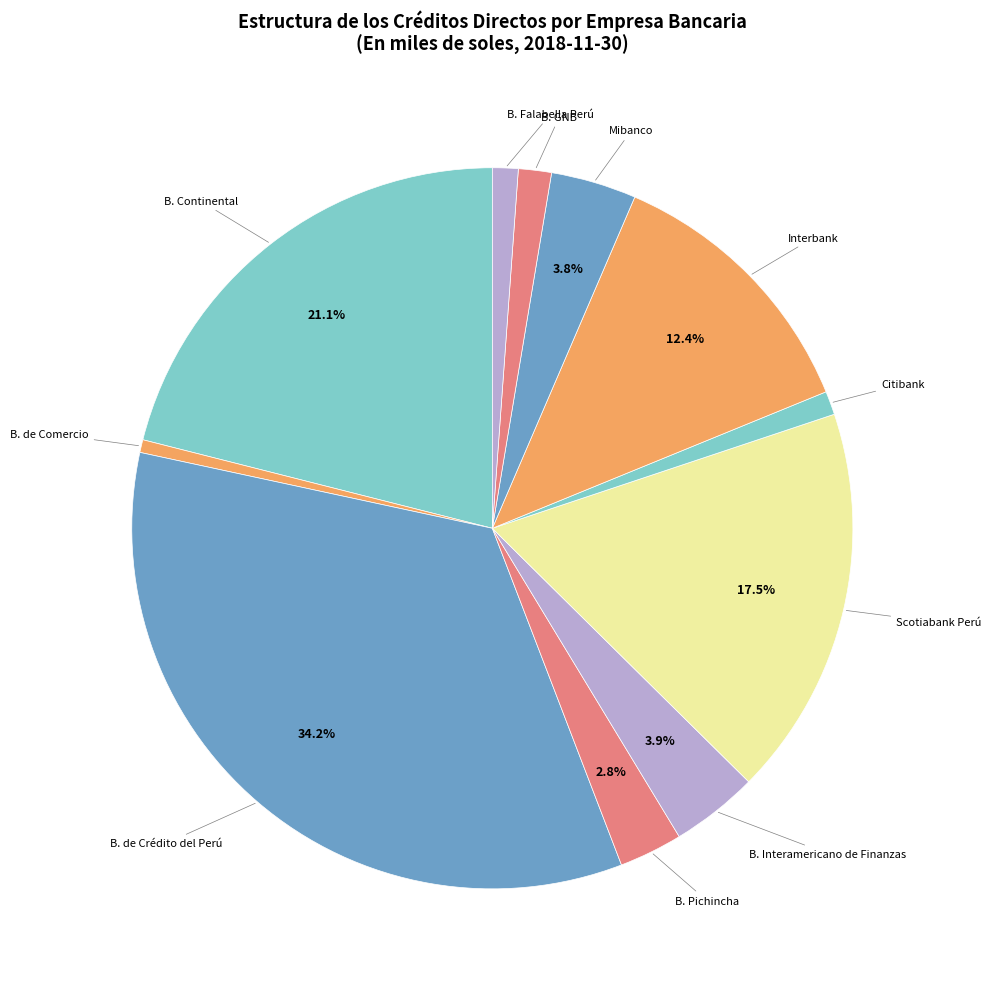

Count the number of slices in the pie.

11